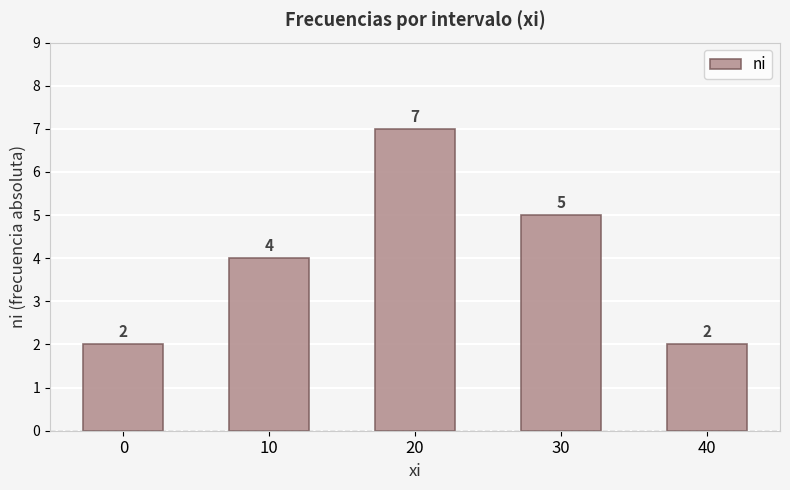

Which label corresponds to the largest value in the chart?

20